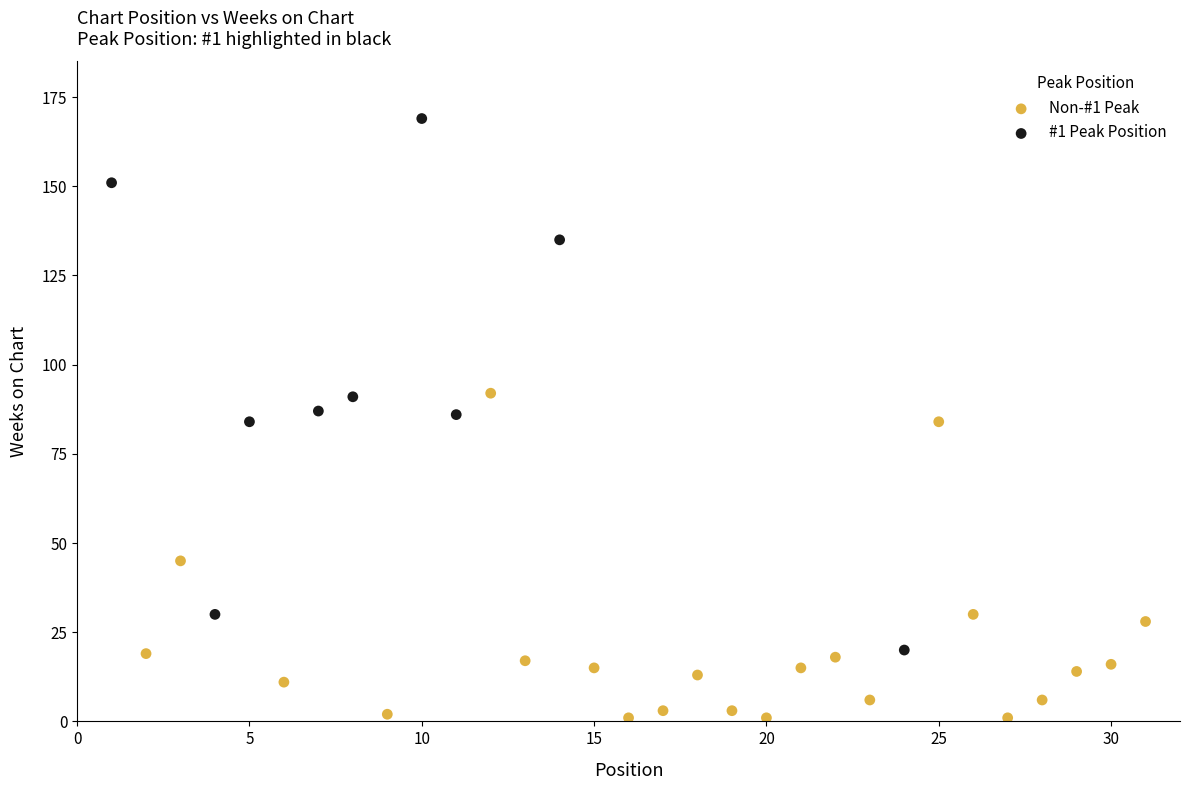

Which series has the widest spread of Y values?

#1 Peak Position